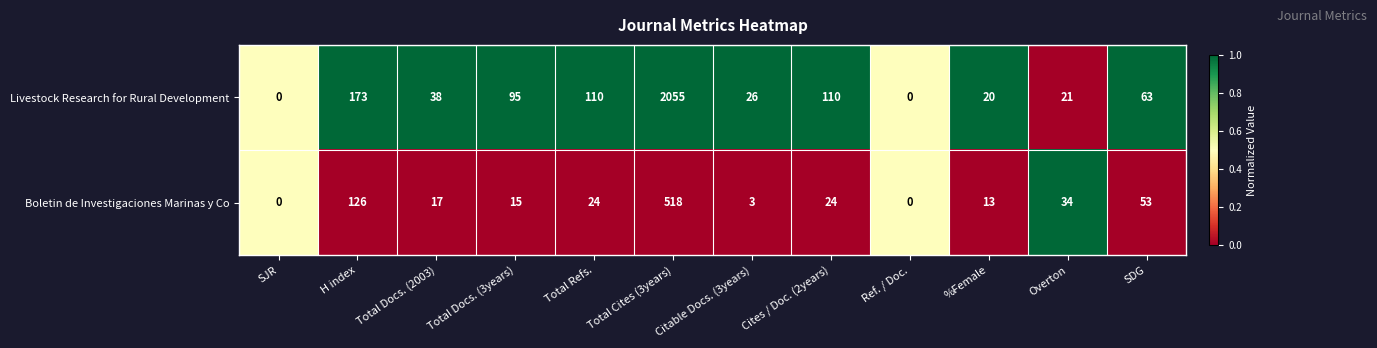

At which label does Livestock Research for Rural Development first exceed 63?

H index